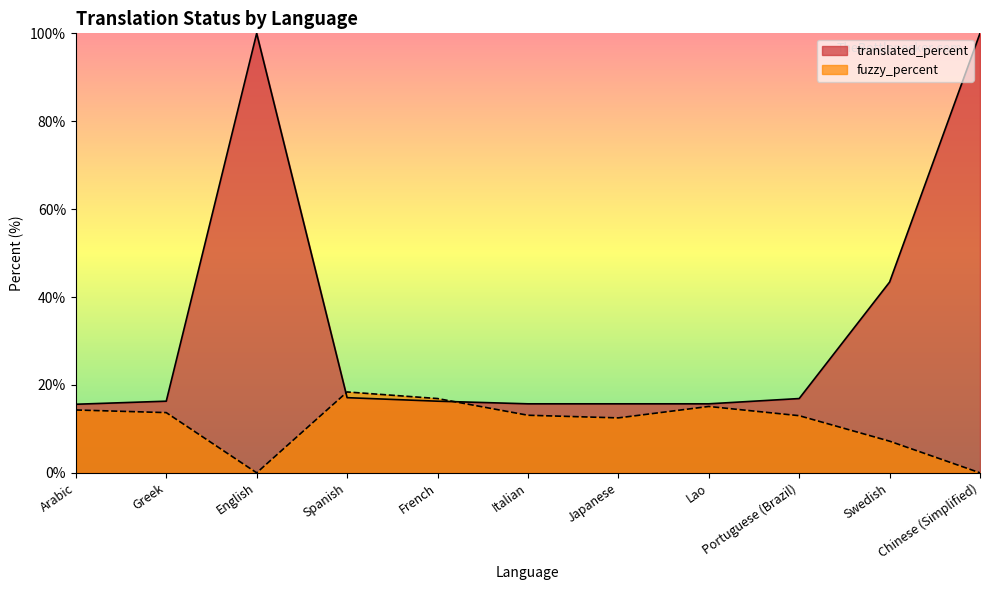

True or false: translated_percent and fuzzy_percent intersect in this chart.

True